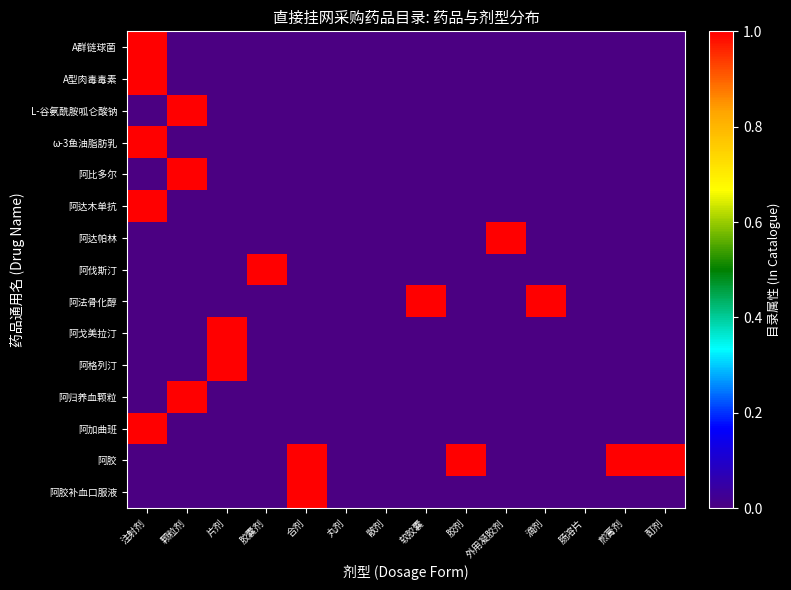

Reading right to left, transcribe all the data shown in this chart.

A群链球菌: 酊剂=0	煎膏剂=0	肠溶片=0	滴剂=0	外用凝胶剂=0	胶剂=0	软胶囊=0	散剂=0	丸剂=0	合剂=0	胶囊剂=0	片剂=0	颗粒剂=0	注射剂=1
A型肉毒毒素: 酊剂=0	煎膏剂=0	肠溶片=0	滴剂=0	外用凝胶剂=0	胶剂=0	软胶囊=0	散剂=0	丸剂=0	合剂=0	胶囊剂=0	片剂=0	颗粒剂=0	注射剂=1
L-谷氨酰胺呱仑酸钠: 酊剂=0	煎膏剂=0	肠溶片=0	滴剂=0	外用凝胶剂=0	胶剂=0	软胶囊=0	散剂=0	丸剂=0	合剂=0	胶囊剂=0	片剂=0	颗粒剂=1	注射剂=0
ω-3鱼油脂肪乳: 酊剂=0	煎膏剂=0	肠溶片=0	滴剂=0	外用凝胶剂=0	胶剂=0	软胶囊=0	散剂=0	丸剂=0	合剂=0	胶囊剂=0	片剂=0	颗粒剂=0	注射剂=1
阿比多尔: 酊剂=0	煎膏剂=0	肠溶片=0	滴剂=0	外用凝胶剂=0	胶剂=0	软胶囊=0	散剂=0	丸剂=0	合剂=0	胶囊剂=0	片剂=0	颗粒剂=1	注射剂=0
阿达木单抗: 酊剂=0	煎膏剂=0	肠溶片=0	滴剂=0	外用凝胶剂=0	胶剂=0	软胶囊=0	散剂=0	丸剂=0	合剂=0	胶囊剂=0	片剂=0	颗粒剂=0	注射剂=1
阿达帕林: 酊剂=0	煎膏剂=0	肠溶片=0	滴剂=0	外用凝胶剂=1	胶剂=0	软胶囊=0	散剂=0	丸剂=0	合剂=0	胶囊剂=0	片剂=0	颗粒剂=0	注射剂=0
阿伐斯汀: 酊剂=0	煎膏剂=0	肠溶片=0	滴剂=0	外用凝胶剂=0	胶剂=0	软胶囊=0	散剂=0	丸剂=0	合剂=0	胶囊剂=1	片剂=0	颗粒剂=0	注射剂=0
阿法骨化醇: 酊剂=0	煎膏剂=0	肠溶片=0	滴剂=1	外用凝胶剂=0	胶剂=0	软胶囊=1	散剂=0	丸剂=0	合剂=0	胶囊剂=0	片剂=0	颗粒剂=0	注射剂=0
阿戈美拉汀: 酊剂=0	煎膏剂=0	肠溶片=0	滴剂=0	外用凝胶剂=0	胶剂=0	软胶囊=0	散剂=0	丸剂=0	合剂=0	胶囊剂=0	片剂=1	颗粒剂=0	注射剂=0
阿格列汀: 酊剂=0	煎膏剂=0	肠溶片=0	滴剂=0	外用凝胶剂=0	胶剂=0	软胶囊=0	散剂=0	丸剂=0	合剂=0	胶囊剂=0	片剂=1	颗粒剂=0	注射剂=0
阿归养血颗粒: 酊剂=0	煎膏剂=0	肠溶片=0	滴剂=0	外用凝胶剂=0	胶剂=0	软胶囊=0	散剂=0	丸剂=0	合剂=0	胶囊剂=0	片剂=0	颗粒剂=1	注射剂=0
阿加曲班: 酊剂=0	煎膏剂=0	肠溶片=0	滴剂=0	外用凝胶剂=0	胶剂=0	软胶囊=0	散剂=0	丸剂=0	合剂=0	胶囊剂=0	片剂=0	颗粒剂=0	注射剂=1
阿胶: 酊剂=1	煎膏剂=1	肠溶片=0	滴剂=0	外用凝胶剂=0	胶剂=1	软胶囊=0	散剂=0	丸剂=0	合剂=1	胶囊剂=0	片剂=0	颗粒剂=0	注射剂=0
阿胶补血口服液: 酊剂=0	煎膏剂=0	肠溶片=0	滴剂=0	外用凝胶剂=0	胶剂=0	软胶囊=0	散剂=0	丸剂=0	合剂=1	胶囊剂=0	片剂=0	颗粒剂=0	注射剂=0